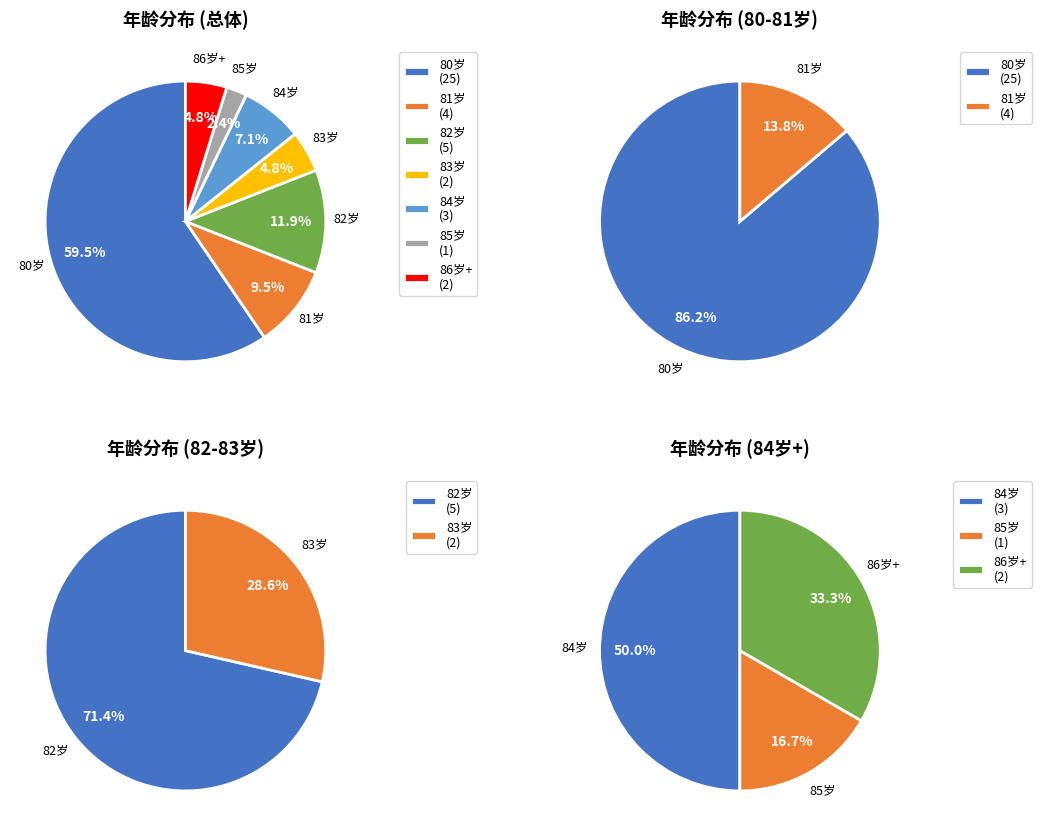

To the nearest percent, what is the difference between the 80-81 and 86+ slice percentages?

14%